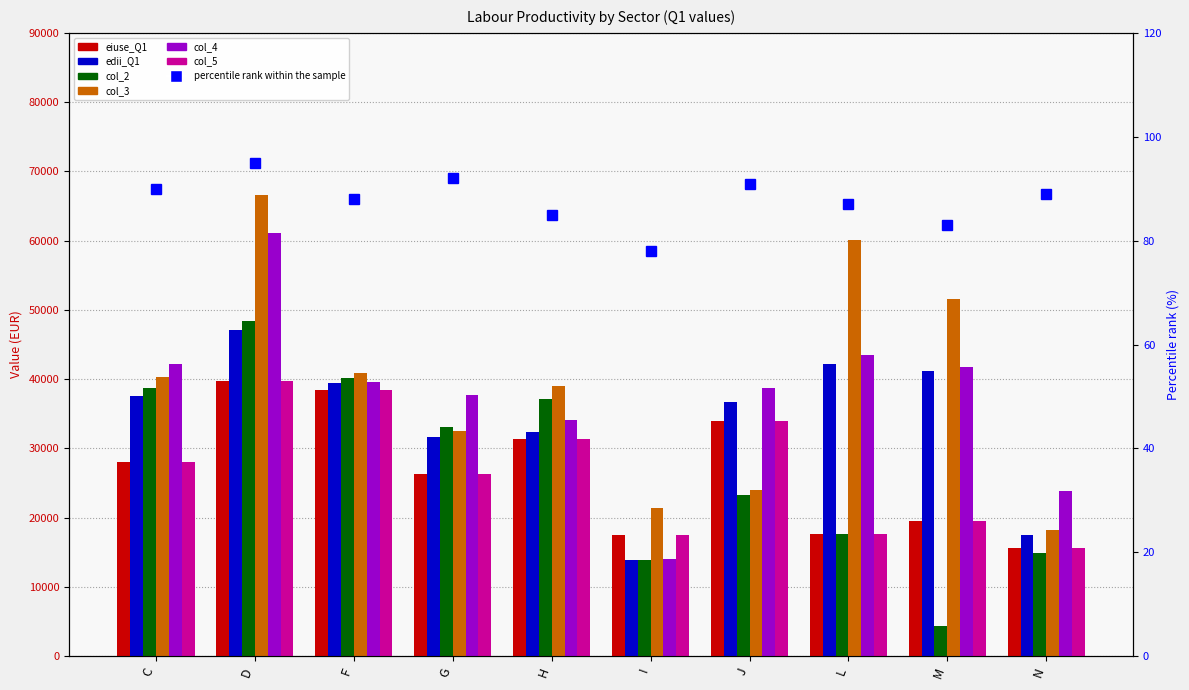

Between I and N, which is larger?

I